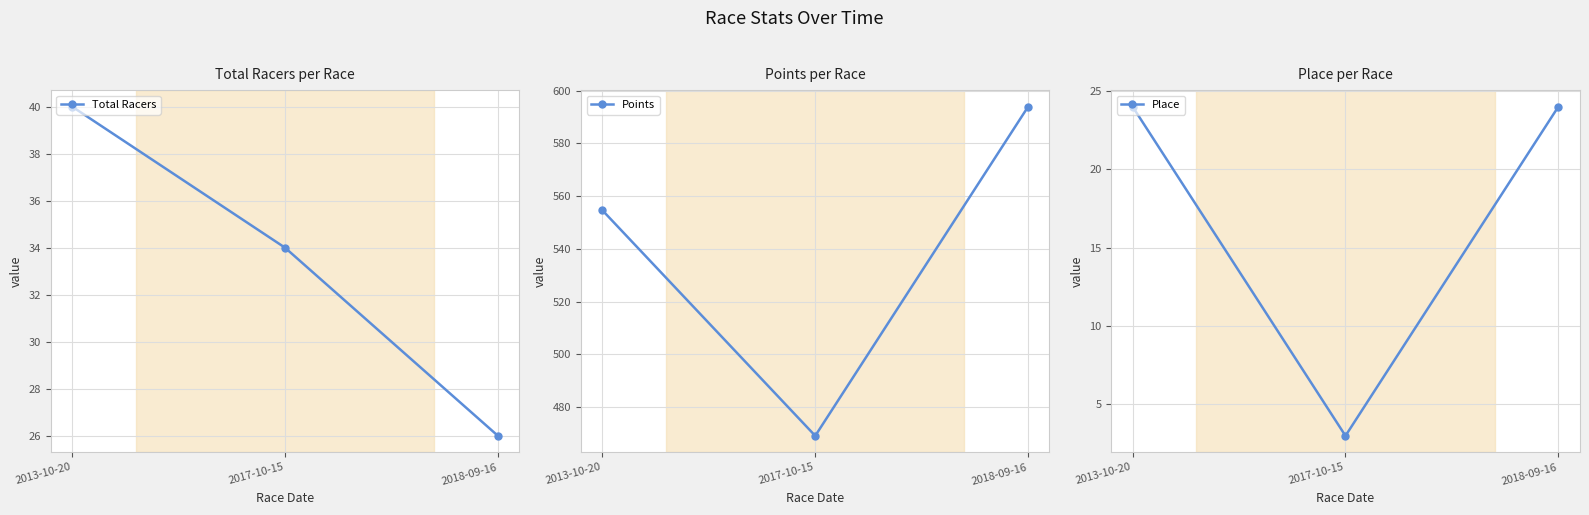

Between 2013-10-20 and 2018-09-16, which is larger?

2013-10-20